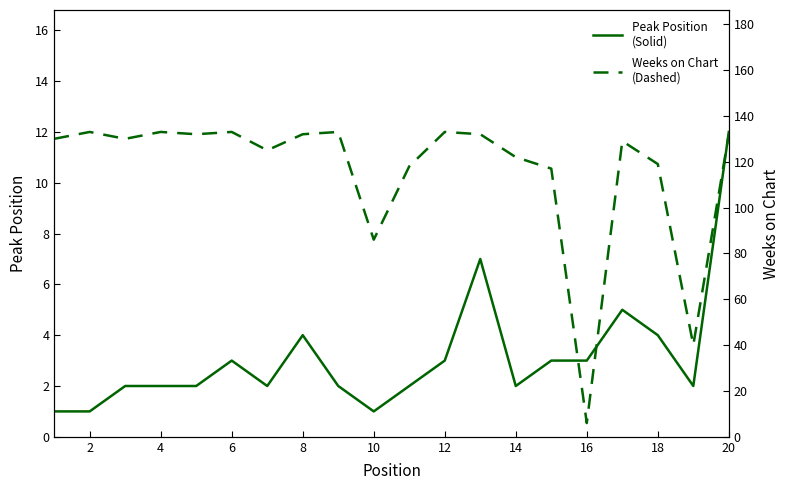

How many lines are shown in the chart?

2